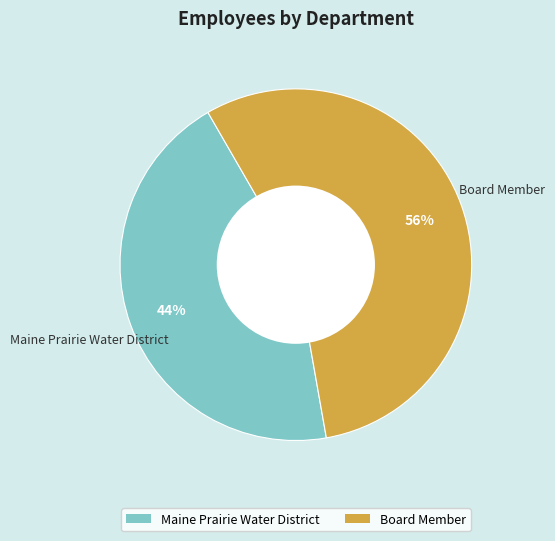

Count the number of slices in the pie.

2